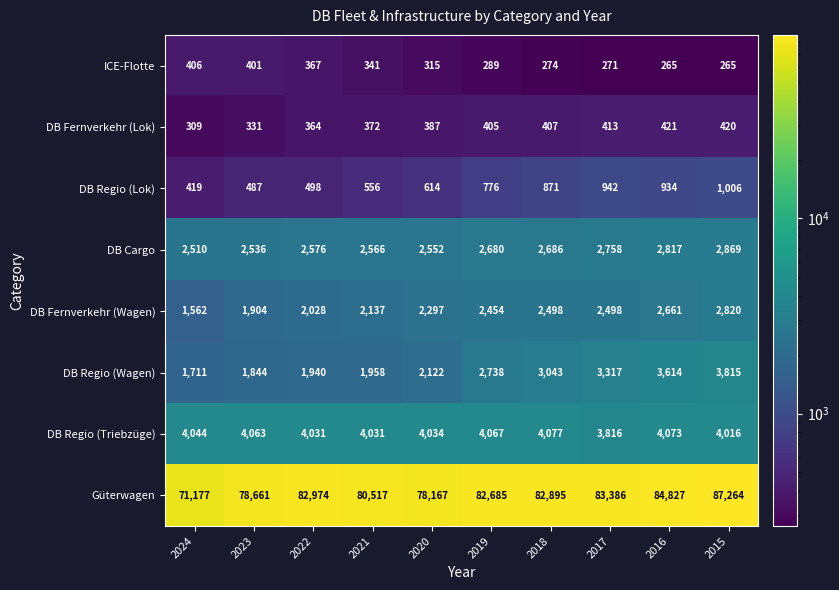

What is the maximum value shown in the chart?

87264